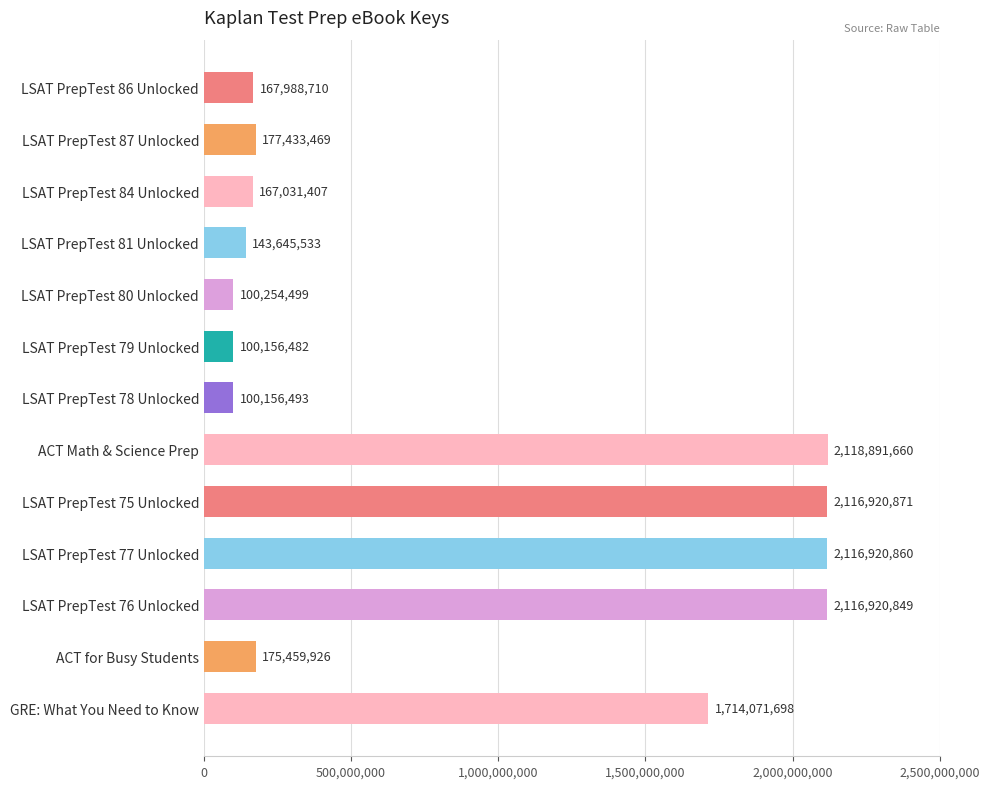

Reading bottom to top, list all the values displayed in this chart.

1714071698	175459926	2116920849	2116920860	2116920871	2118891660	100156493	100156482	100254499	143645533	167031407	177433469	167988710